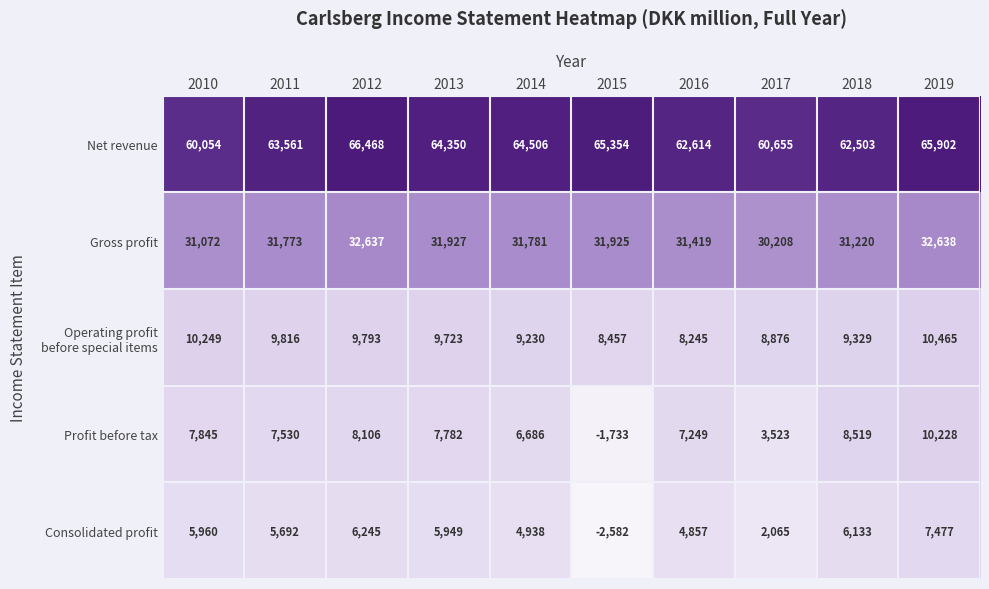

What is the minimum value shown in the chart?

-2582